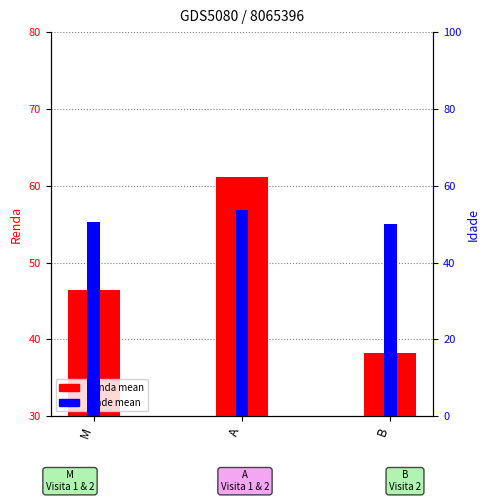

What is the difference between the maximum and minimum values in the Renda (mean) series?

23.0